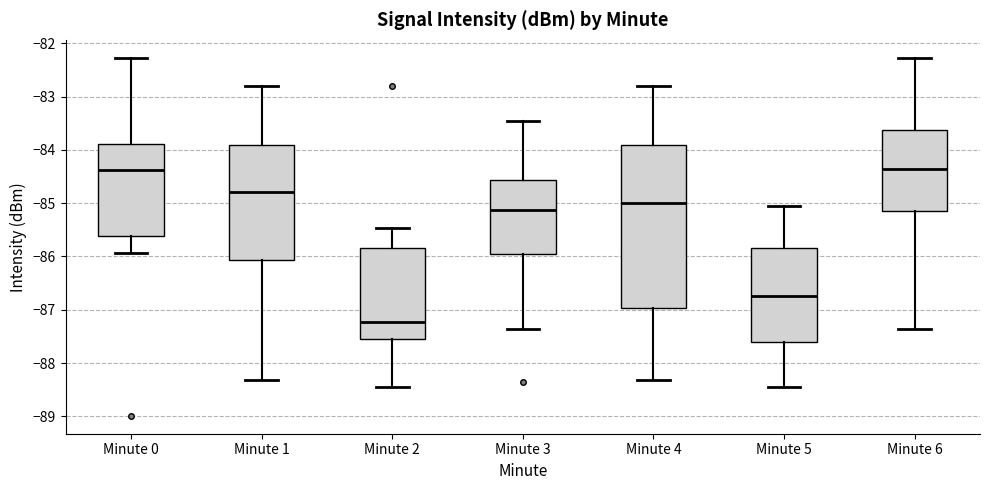

Reading left to right, transcribe this box plot: for each box, give where its median line is, the range the box spans, and where its two whiskers end, as read against the y-axis. The values are not printed on the chart, so give them approximately, as read against the axis.

Minute 0: median -84.4, box -85.6 to -83.9, whiskers -85.9 to -82.3
Minute 1: median -84.8, box -86.1 to -83.9, whiskers -88.3 to -82.8
Minute 2: median -87.2, box -87.6 to -85.8, whiskers -88.4 to -85.5
Minute 3: median -85.1, box -85.9 to -84.6, whiskers -87.4 to -83.5
Minute 4: median -85.0, box -87.0 to -83.9, whiskers -88.3 to -82.8
Minute 5: median -86.7, box -87.6 to -85.8, whiskers -88.4 to -85.1
Minute 6: median -84.4, box -85.1 to -83.6, whiskers -87.4 to -82.3